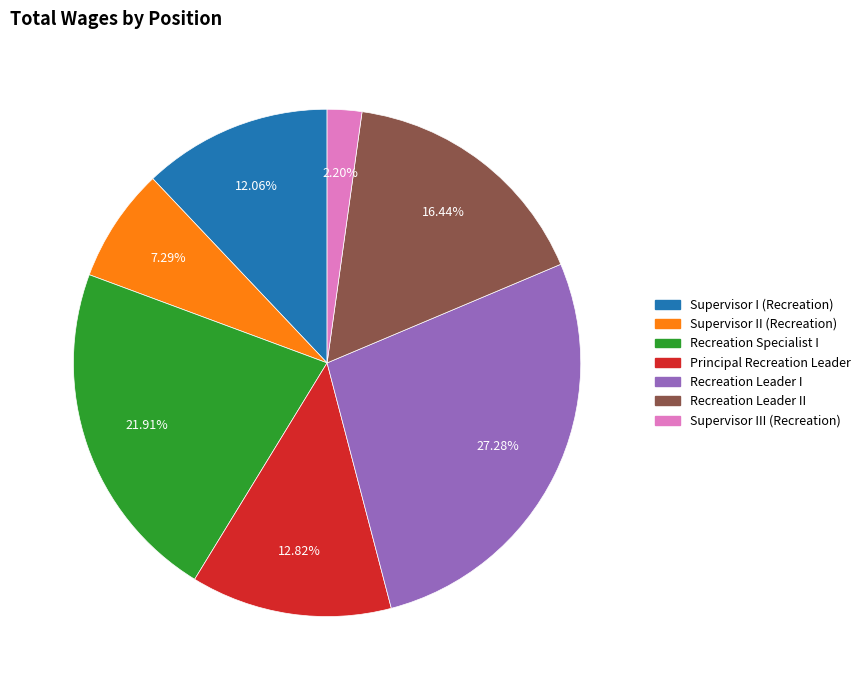

Is there any slice that represents more than half of the pie?

No